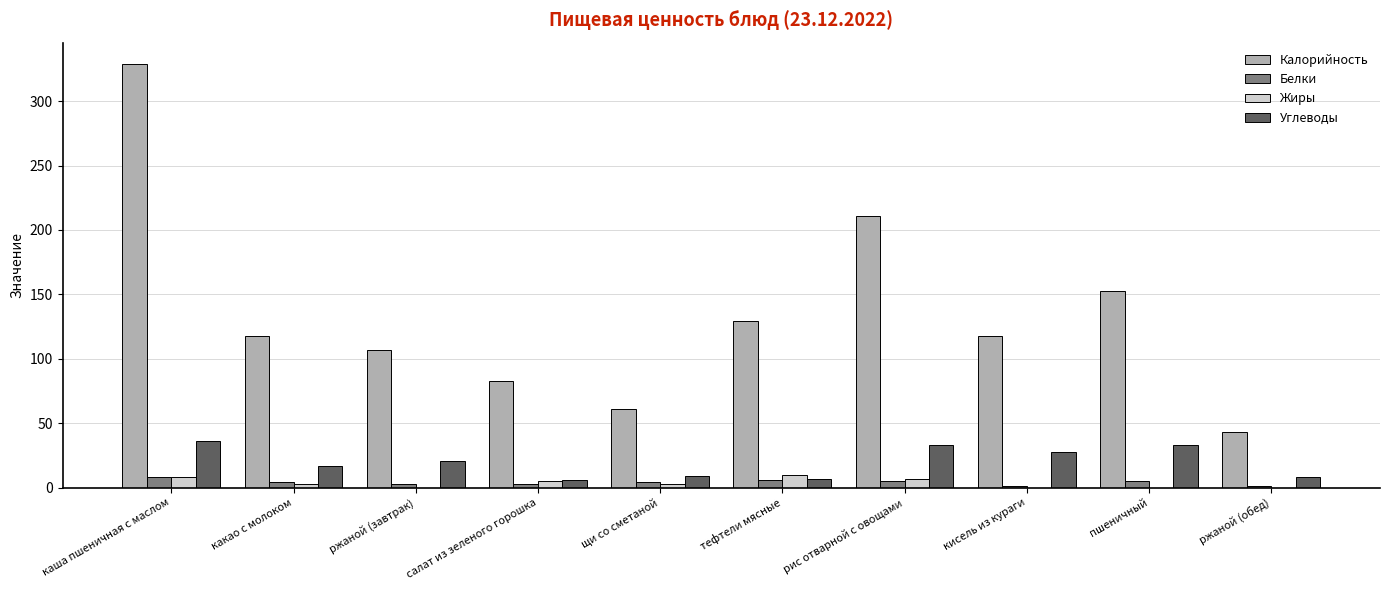

Which series changed the most between тефтели мясные and ржаной (обед)?

Калорийность